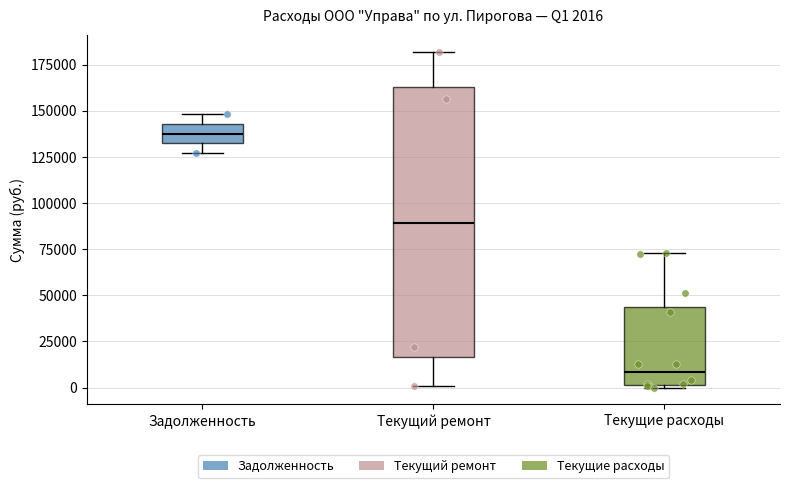

Which box has the highest median line?

Задолженность